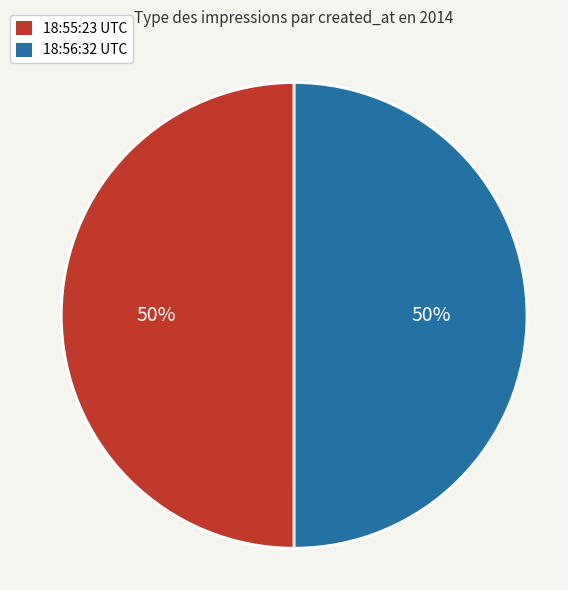

True or false: 18:56:32 UTC accounts for 61% of the total.

False